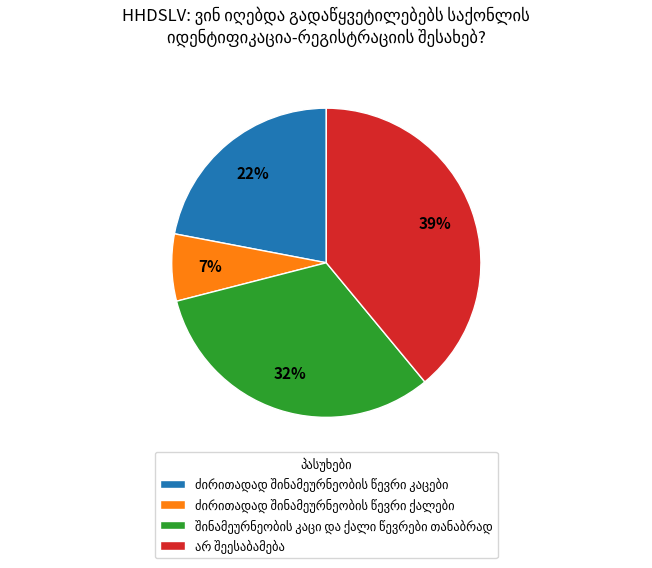

To the nearest percent, what is the difference between the largest and smallest slice percentages?

32%